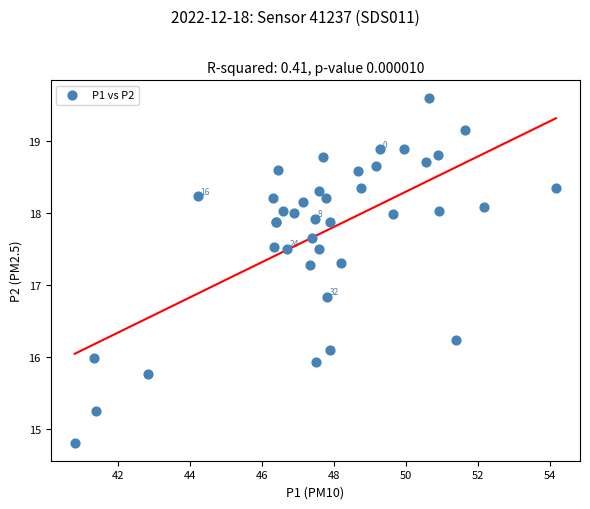

What Y value in the scatter plot is closest to 17?

16.8